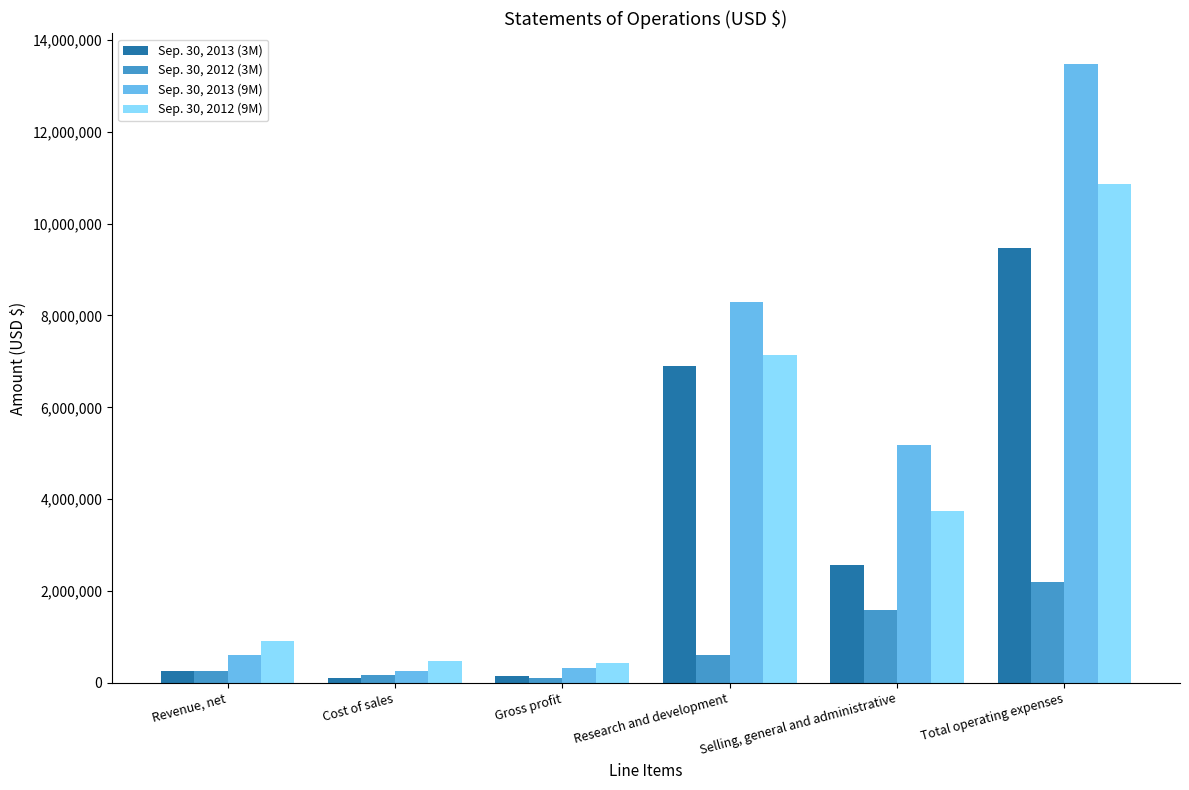

What is the label of the 4th bar from the right?

Gross profit